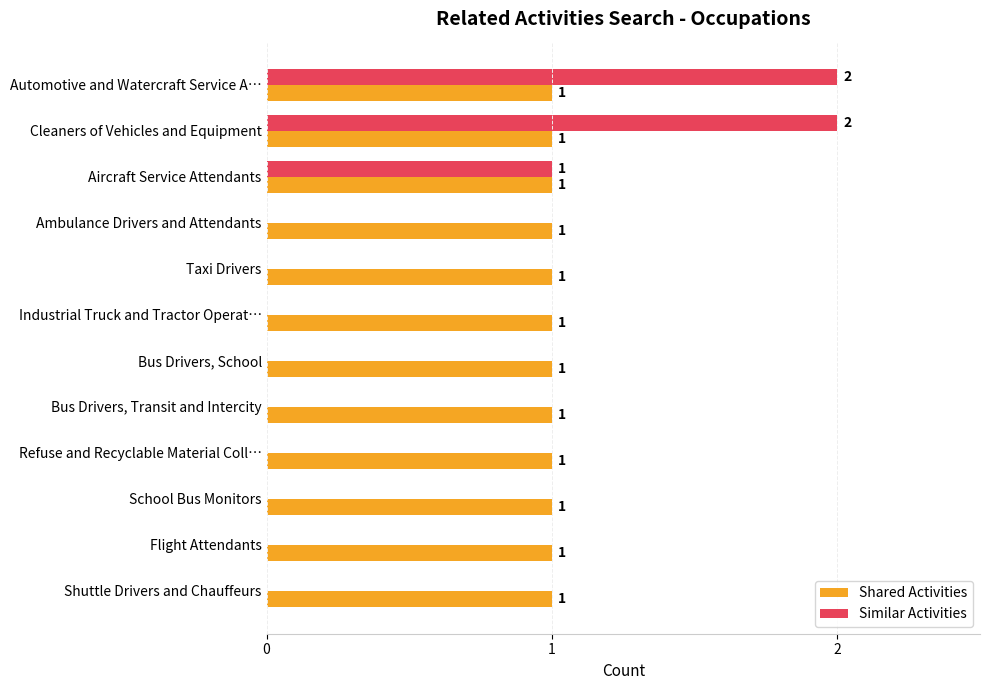

What is the total value across all series at Cleaners of Vehicles and Equipment?

3